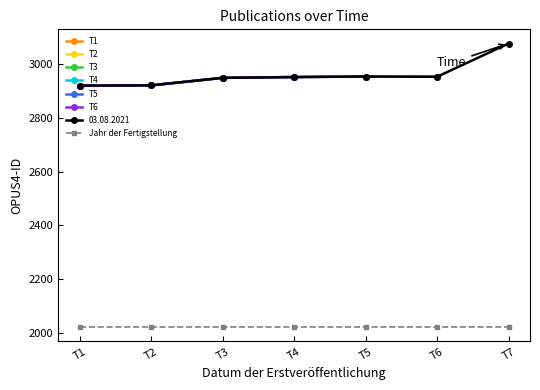

What is the sum of all OPUS4-ID values?

20733